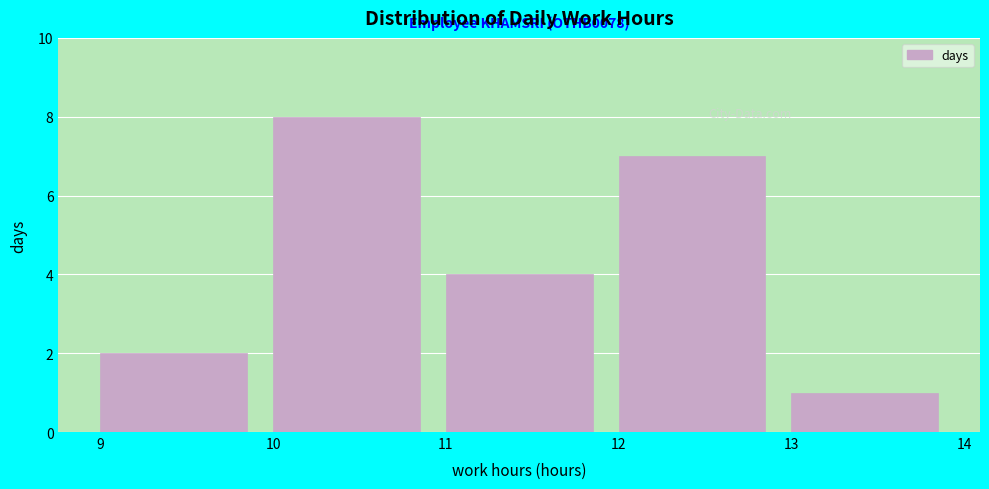

Over which range of the x-axis is the bar tallest?

10 to 11